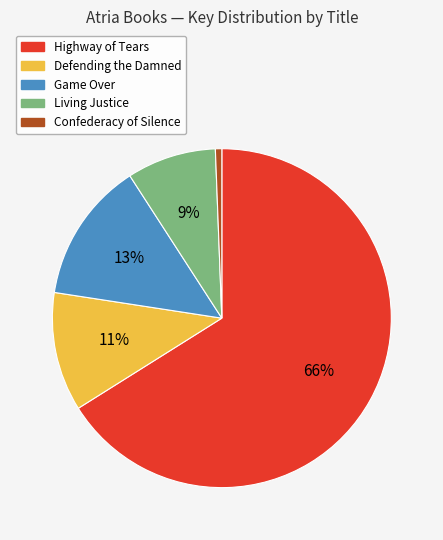

Is the sum of Highway of Tears and Living Justice greater than half?

Yes